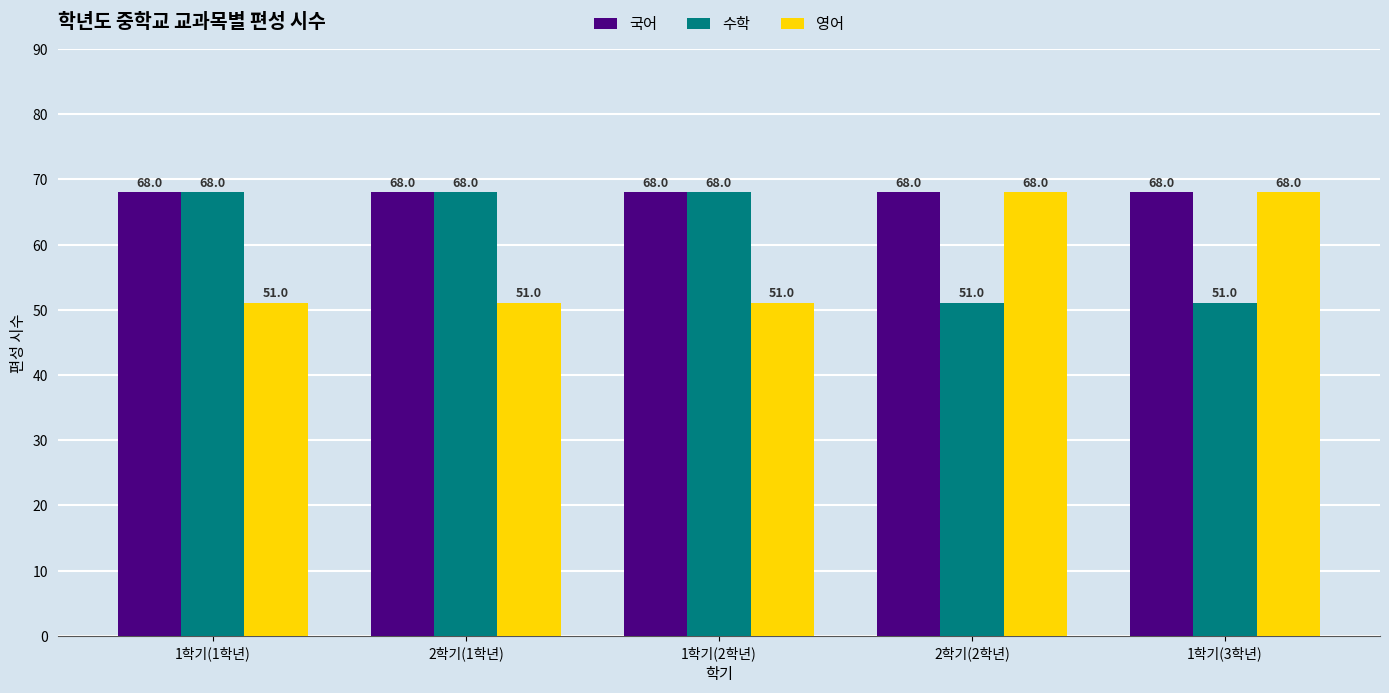

What is the value of the 국어 bar at the 2nd from the left?

68